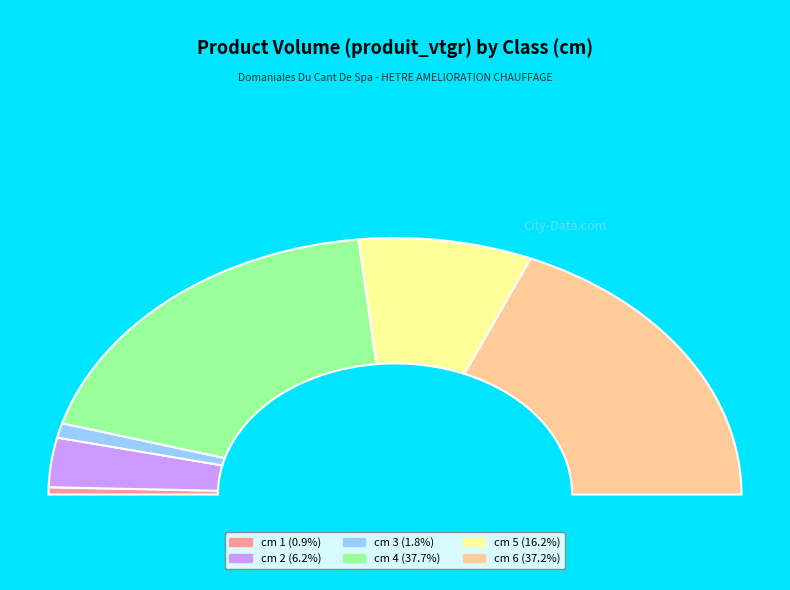

How many segments does this pie chart have?

6